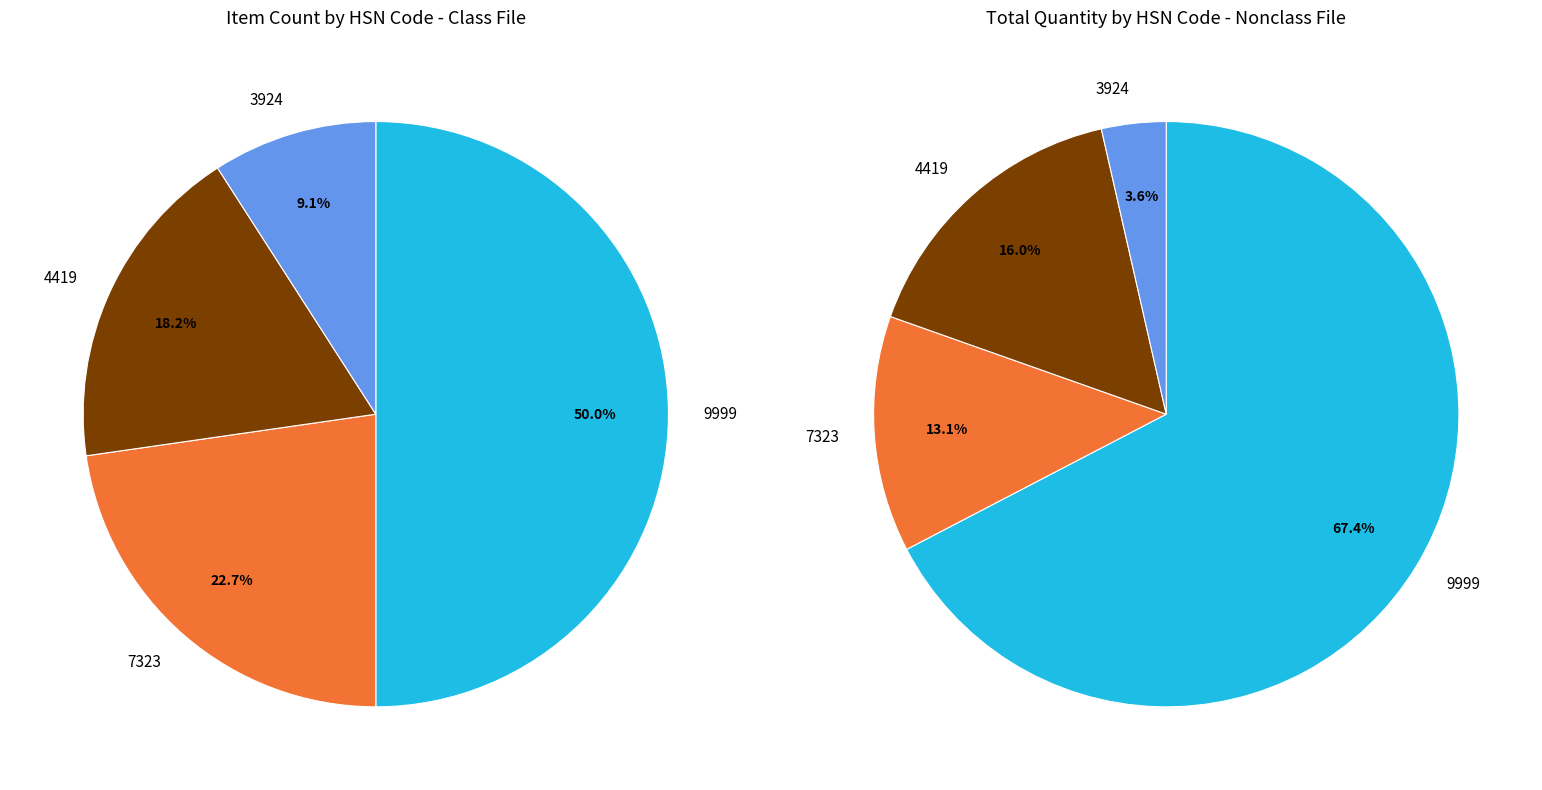

Is there any slice that represents more than half of the pie?

No